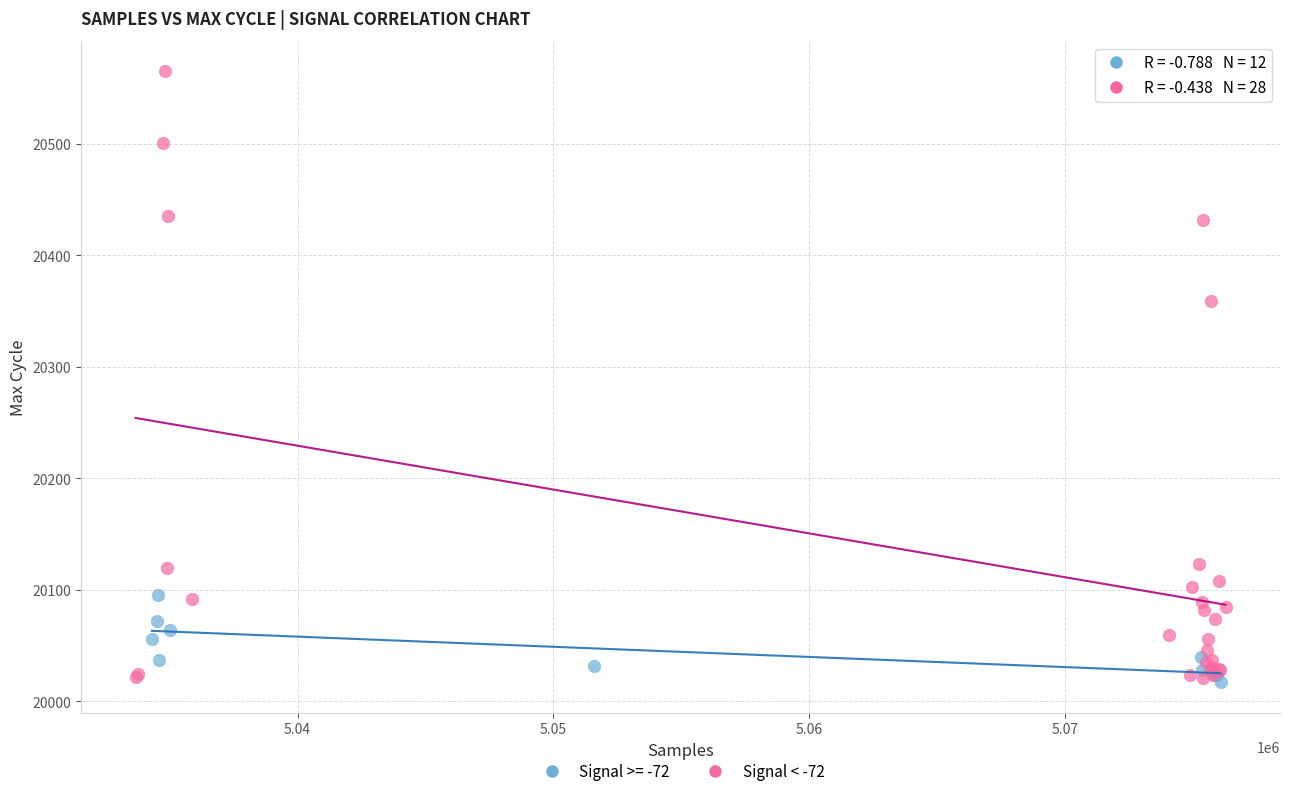

Which series reaches the maximum Y coordinate?

Signal < -72